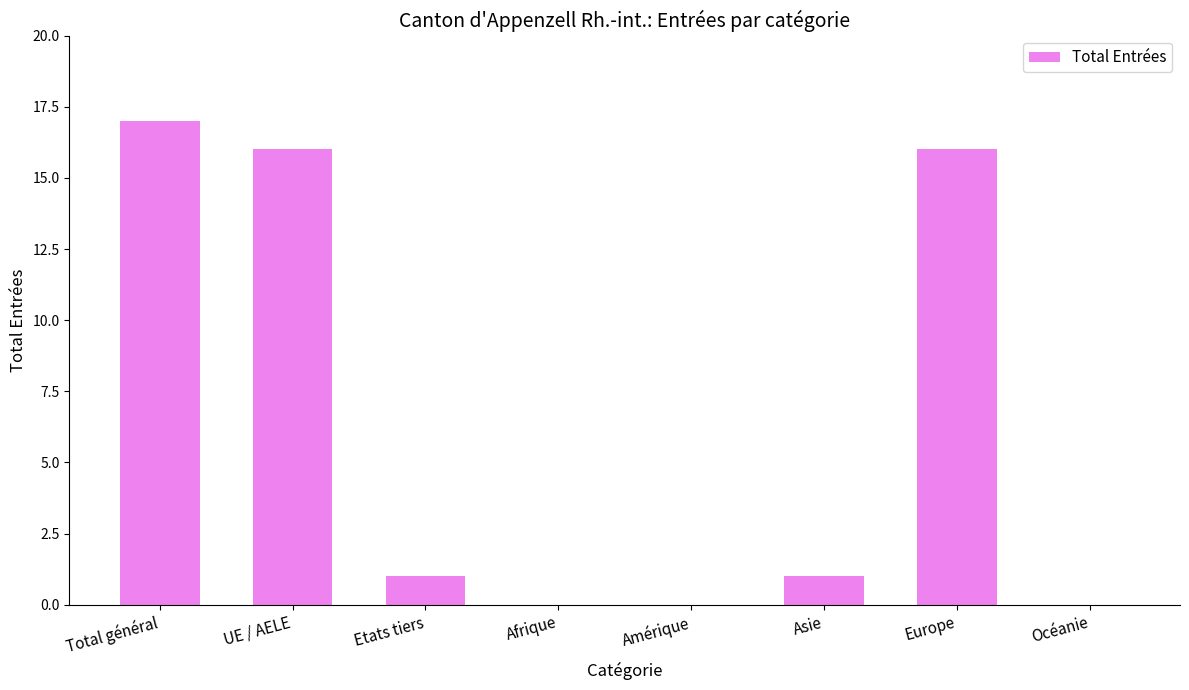

What is the ratio of the value at UE / AELE to the value at Total général?

0.9